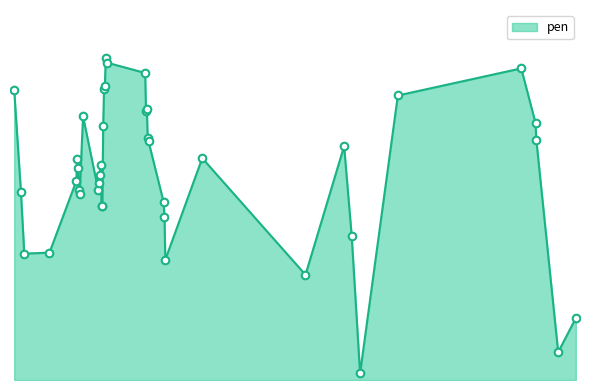

Is this an area chart (filled region under the line)?

Yes